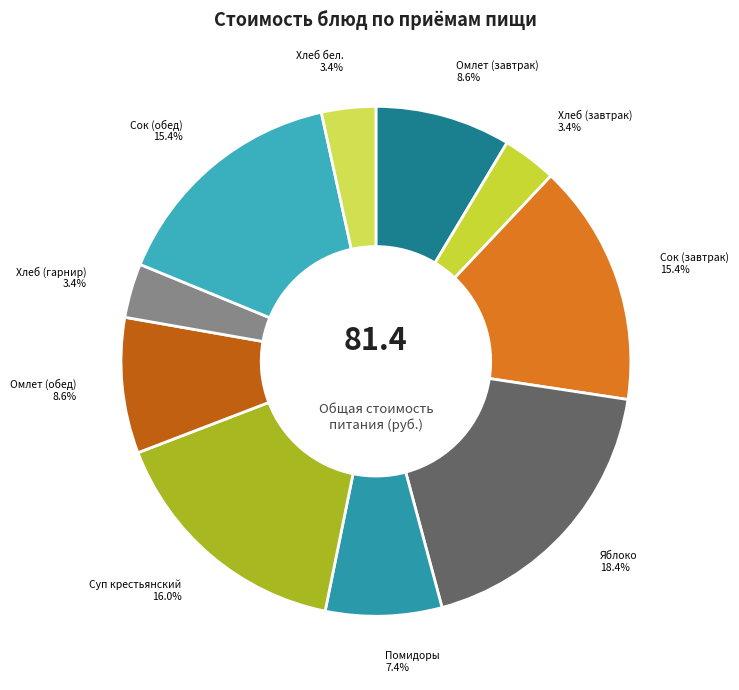

What portion of the pie excludes Помидоры?

92.6%